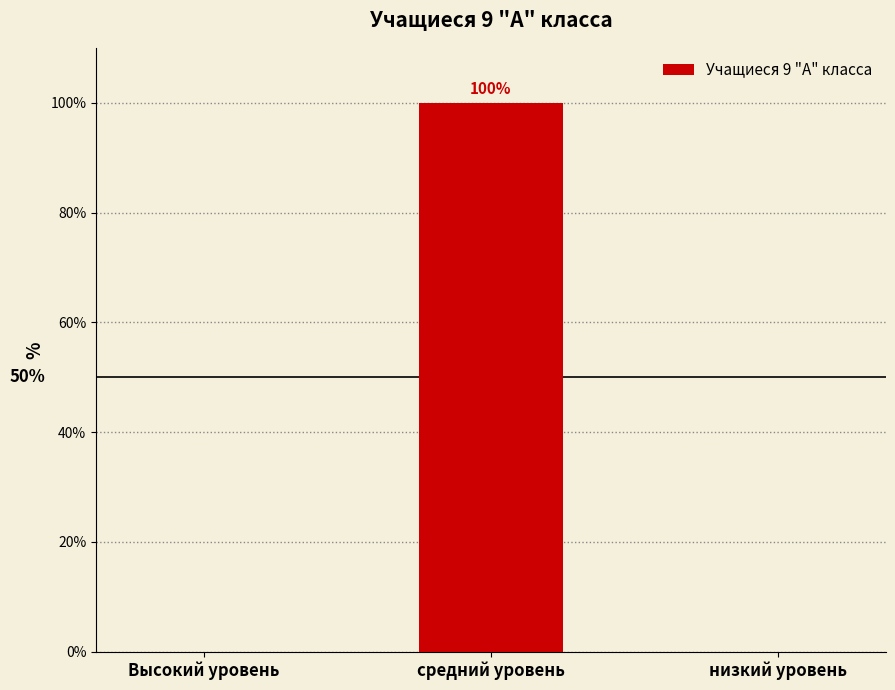

Reading left to right, list all the values displayed in this chart.

0	100	0